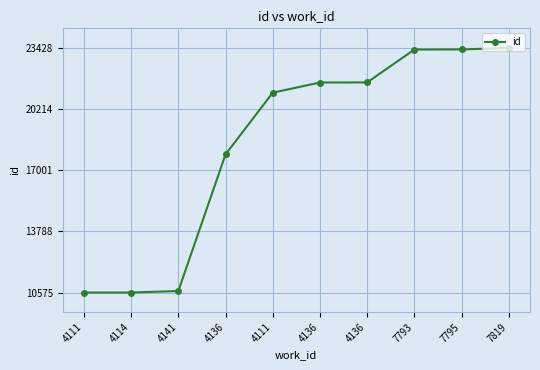

How many data points are less than 21609?

5